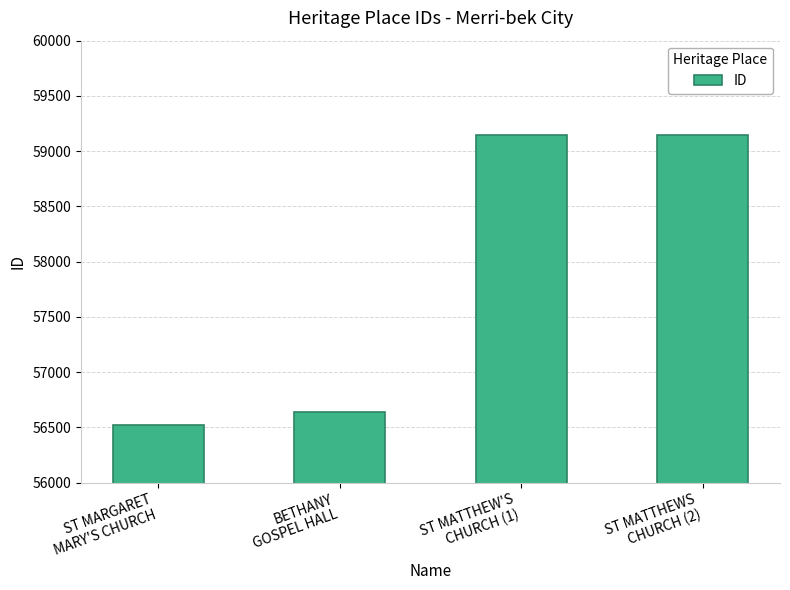

Are the bars grouped side by side (vs. stacked)?

No